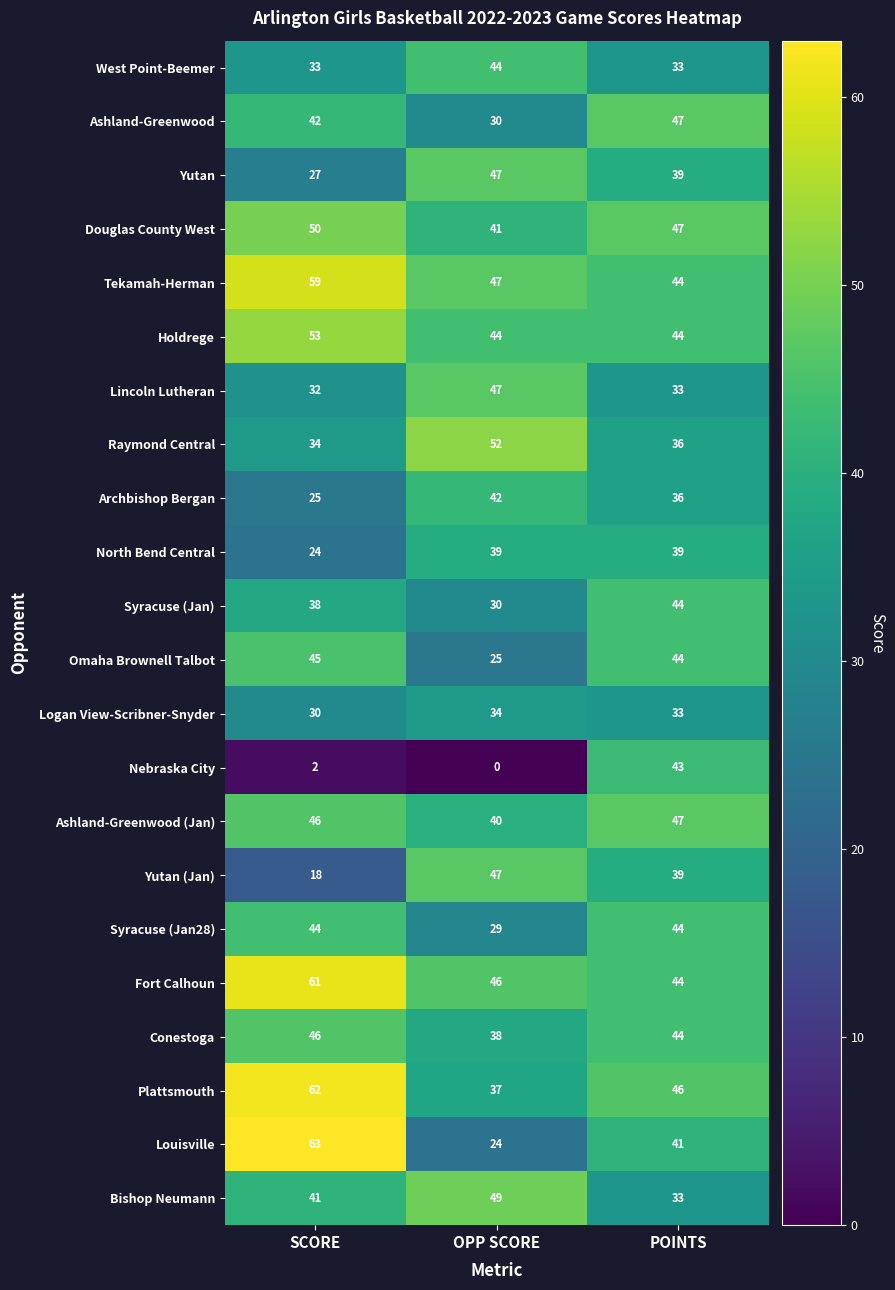

What is the approximate value of Tekamah-Herman at POINTS, to the nearest 5?

45